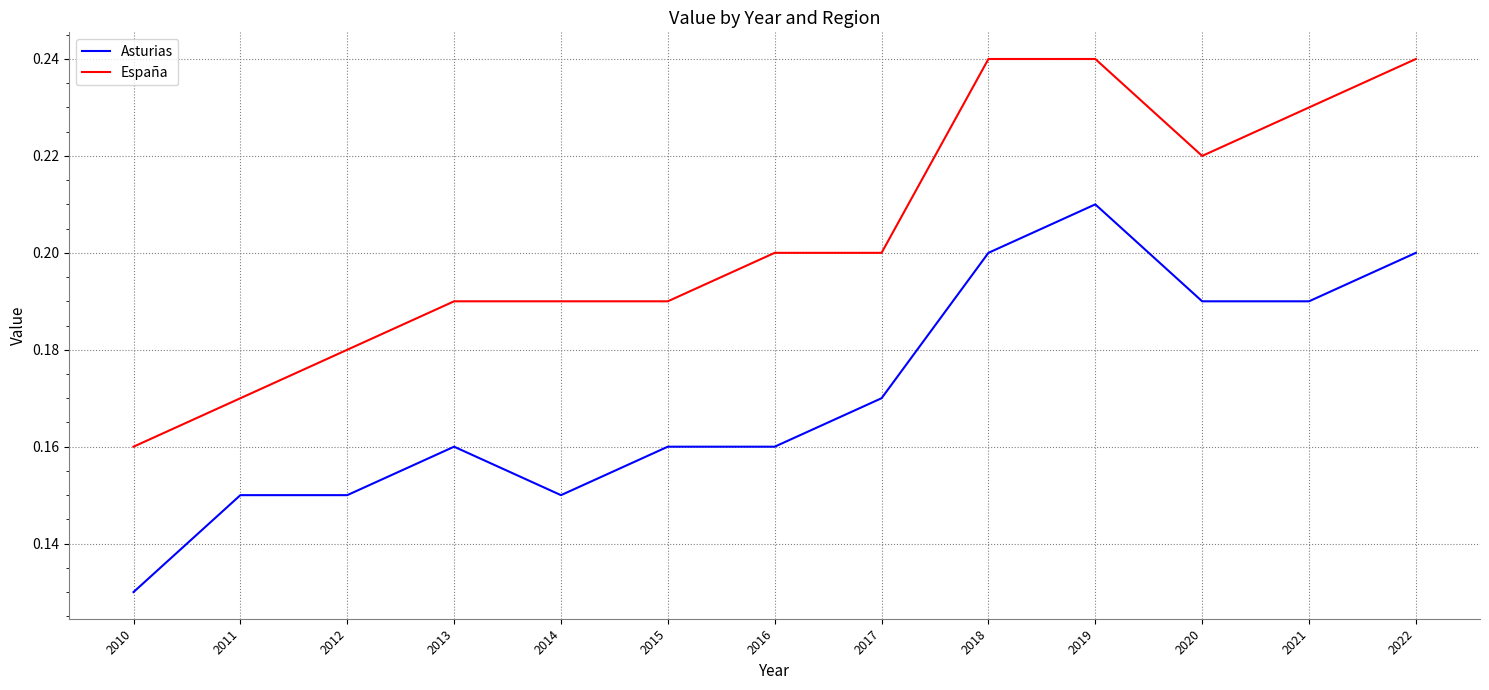

Where is Asturias nearest to the value 0?

2010